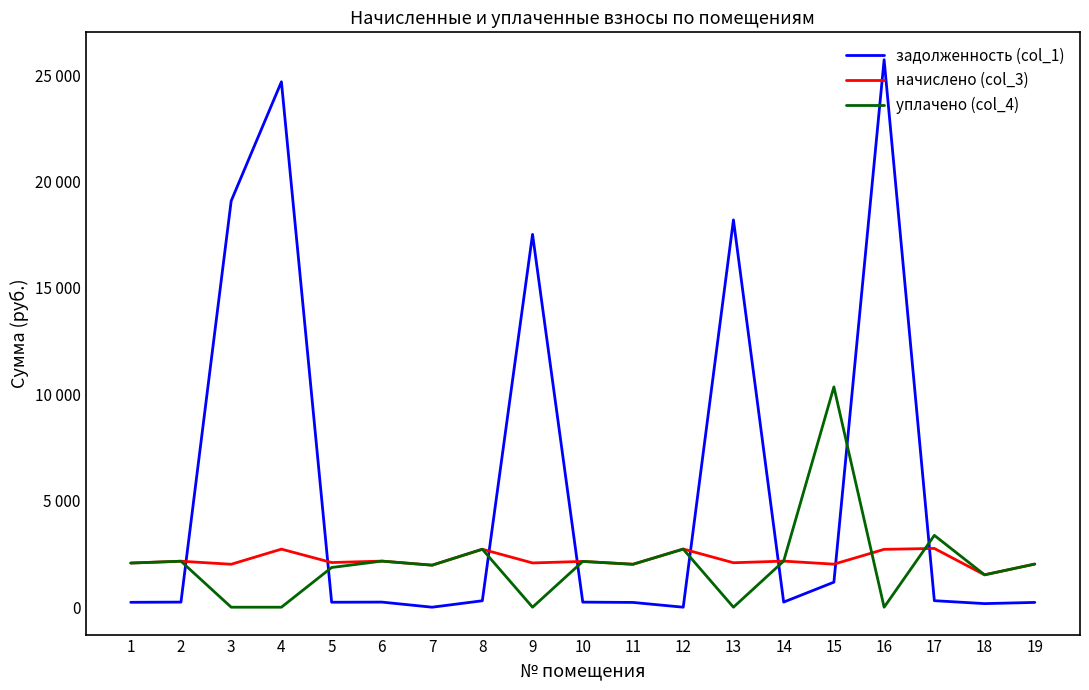

What is the greatest value displayed?

25724.6